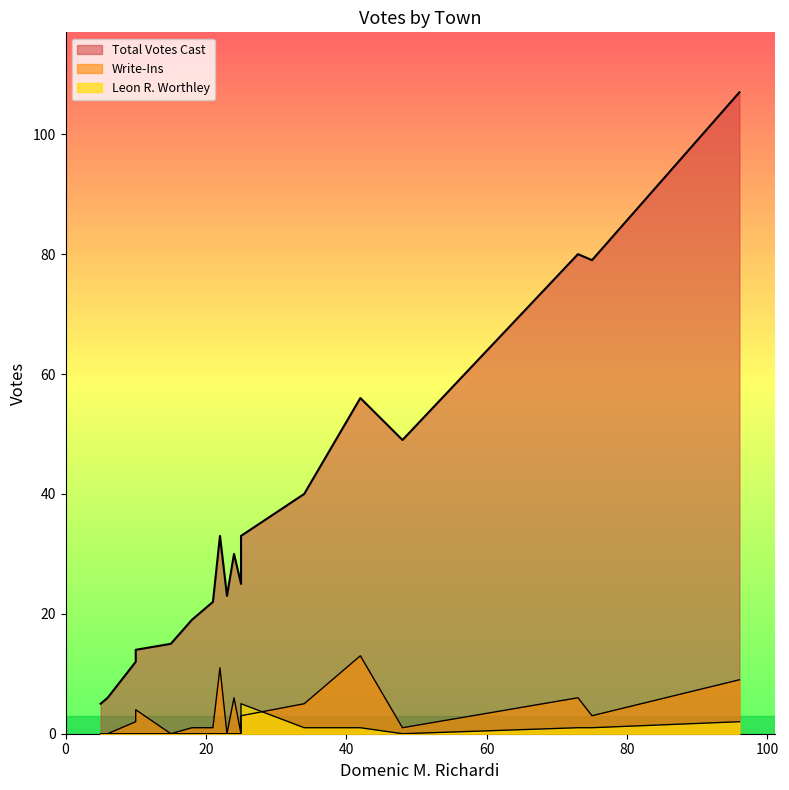

Between Bartlett and Eaton, which series saw the biggest shift?

Total Votes Cast